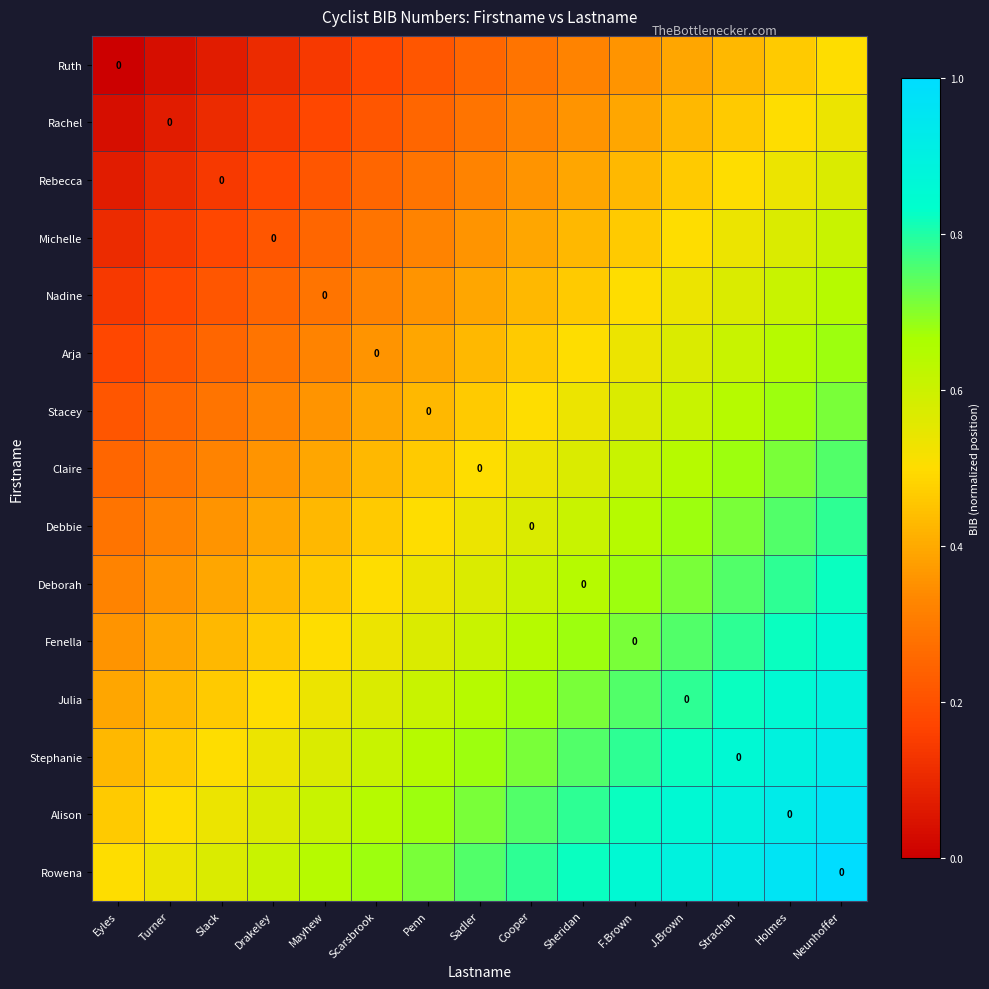

List the labels in order of Rowena value, largest first.

Neunhoffer, Holmes, Strachan, J.Brown, F.Brown, Sheridan, Cooper, Sadler, Penn, Scarsbrook, Mayhew, Drakeley, Slack, Turner, Eyles